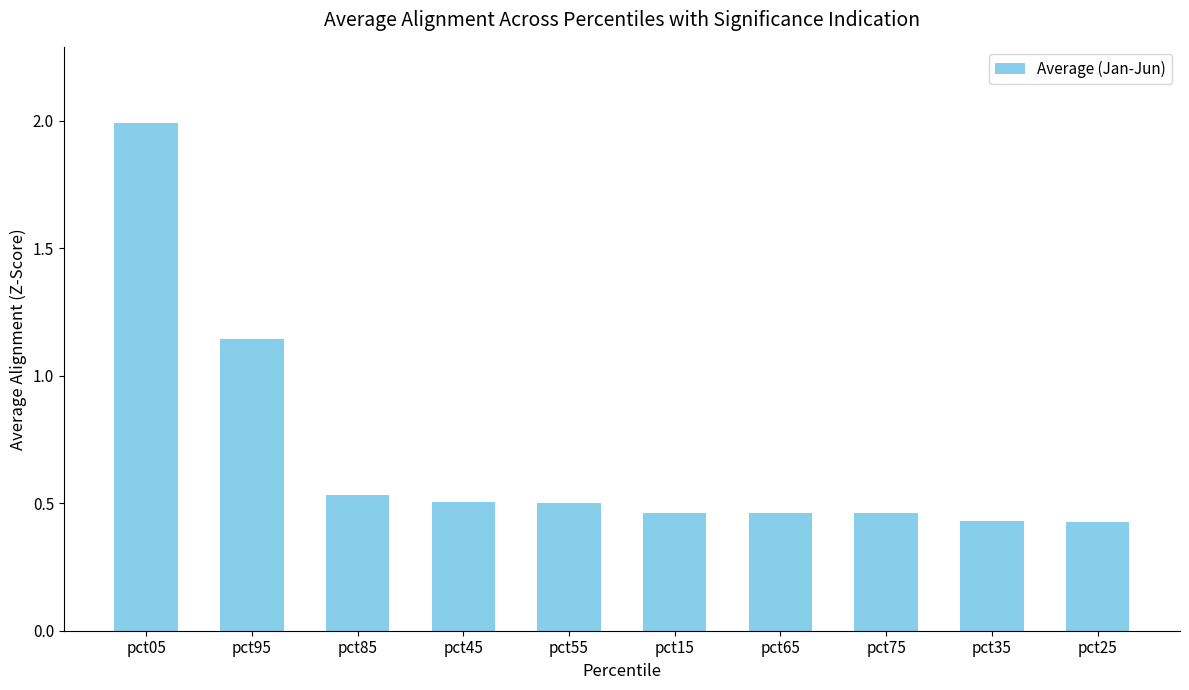

What is the sum of the values at pct25 and pct75?

0.9